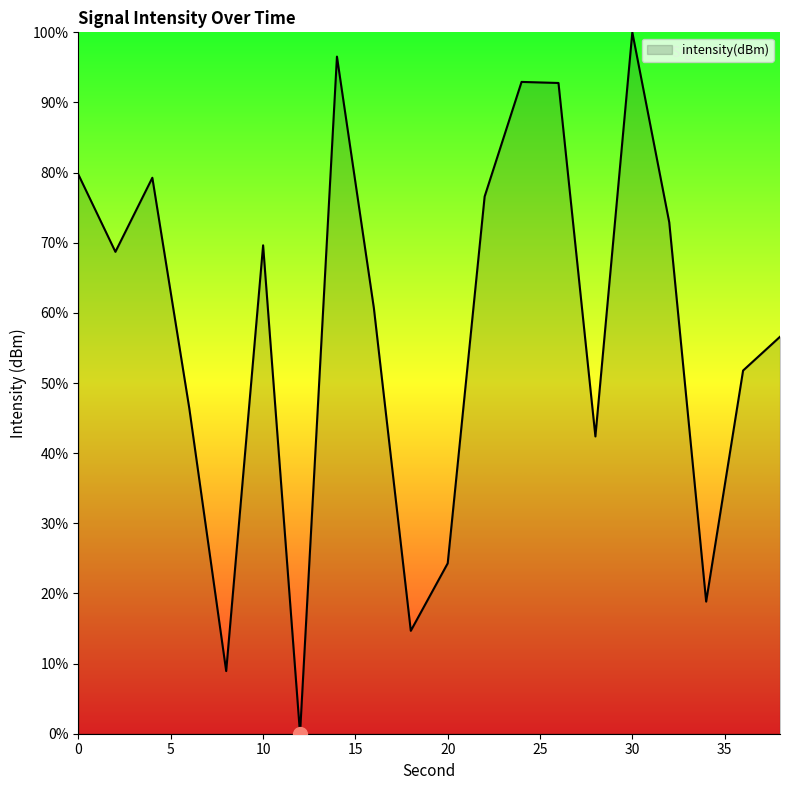

What is the difference between the second highest and second lowest values?

87.6